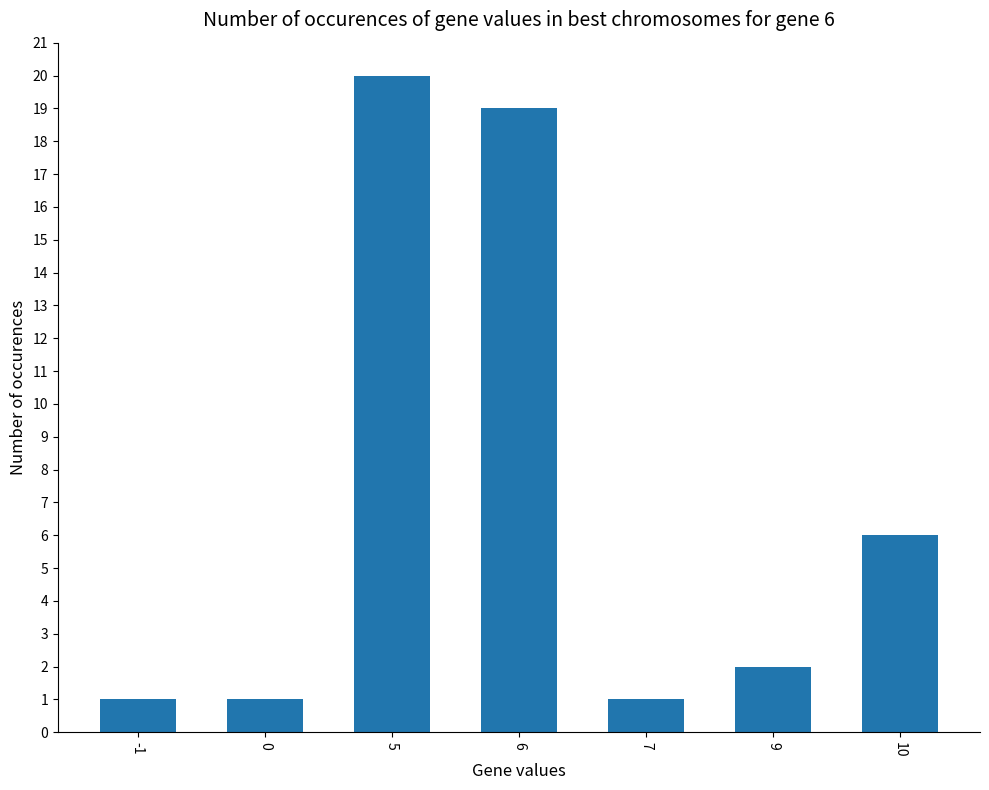

What is the average value?

7